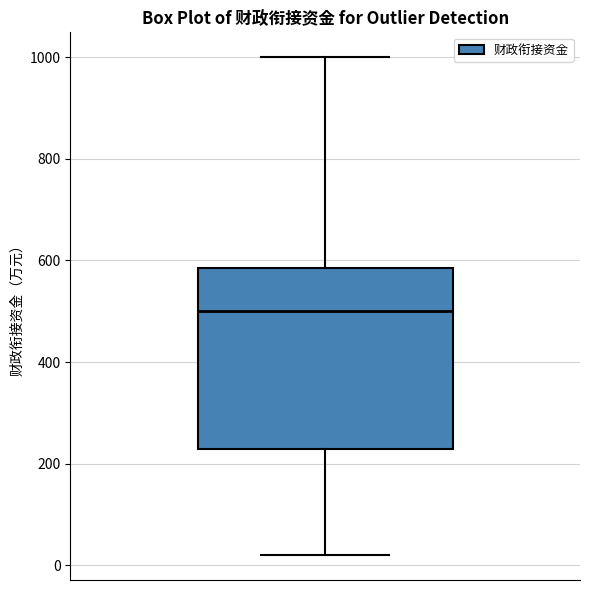

Where does the lower whisker of the box end on the y-axis? The values are not printed on the chart, so give them approximately, as read against the axis.

20